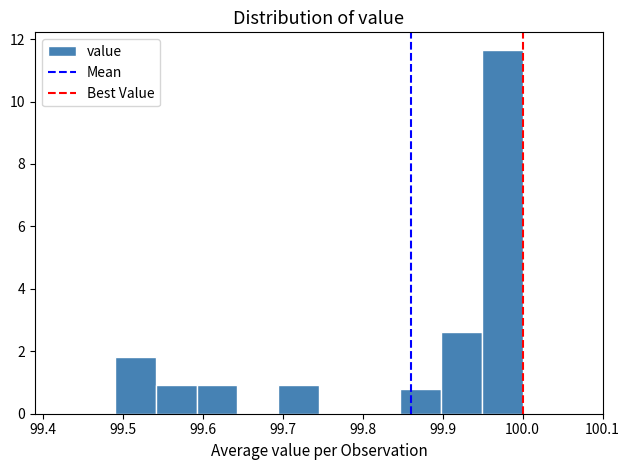

Reading left to right, transcribe this chart: for each bar, give the range it covers on the x-axis and its height. Neither the bar edges nor the heights are printed on the chart, so give them approximately, as read against the axes.

99.490 to 99.541: 1.8
99.541 to 99.592: 1.0
99.592 to 99.643: 1.0
99.643 to 99.694: 0
99.694 to 99.745: 1.0
99.745 to 99.796: 0
99.796 to 99.847: 0
99.847 to 99.898: 0.8
99.898 to 99.949: 2.6
99.949 to 100.000: 11.6